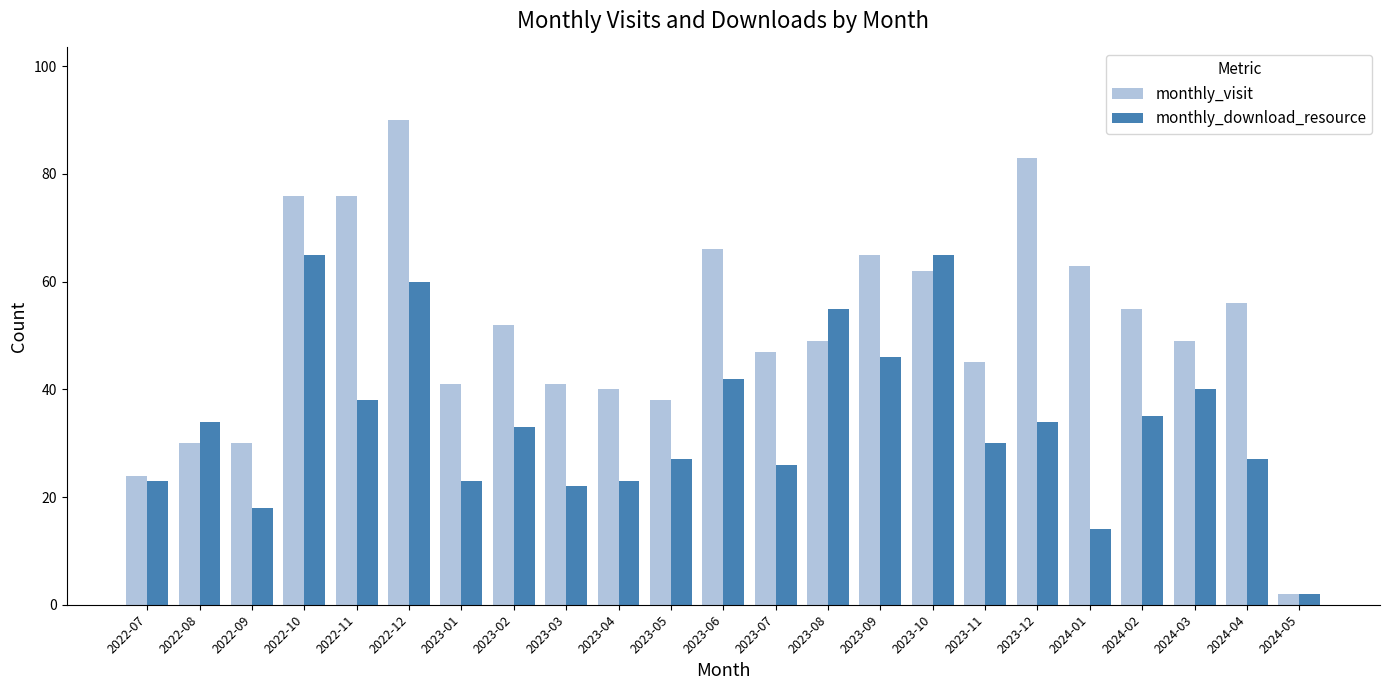

At which category is the sum across all series the highest?

2022-12